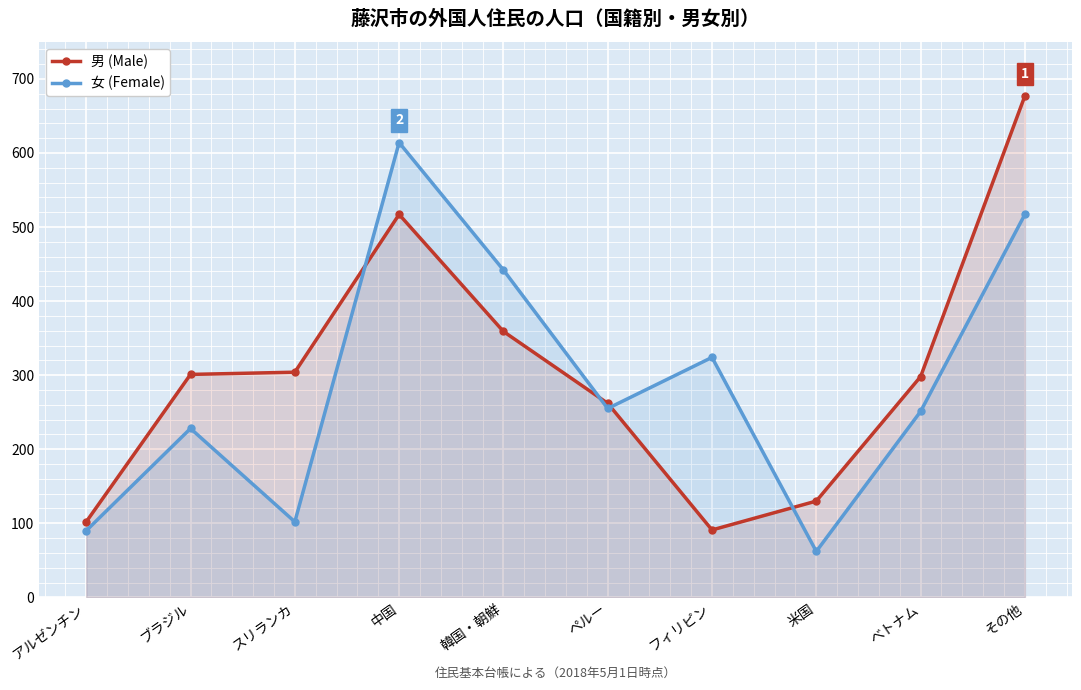

Which label corresponds to the smallest value in the chart?

米国